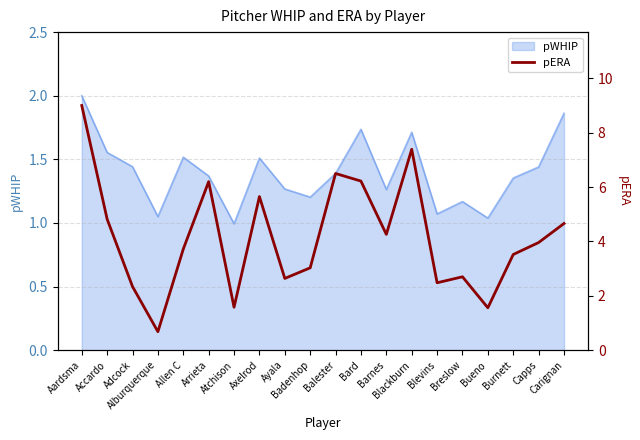

What is the maximum value for pWHIP?

2.0